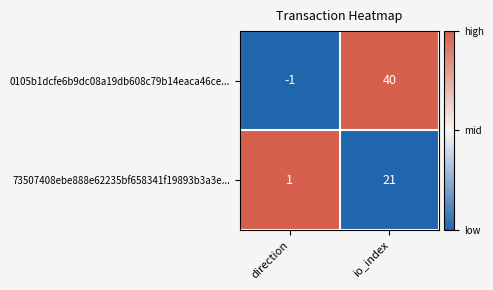

What is the sum of the 73507408ebe888e62235bf658341f19893b3a3e... values at io_index and direction?

22